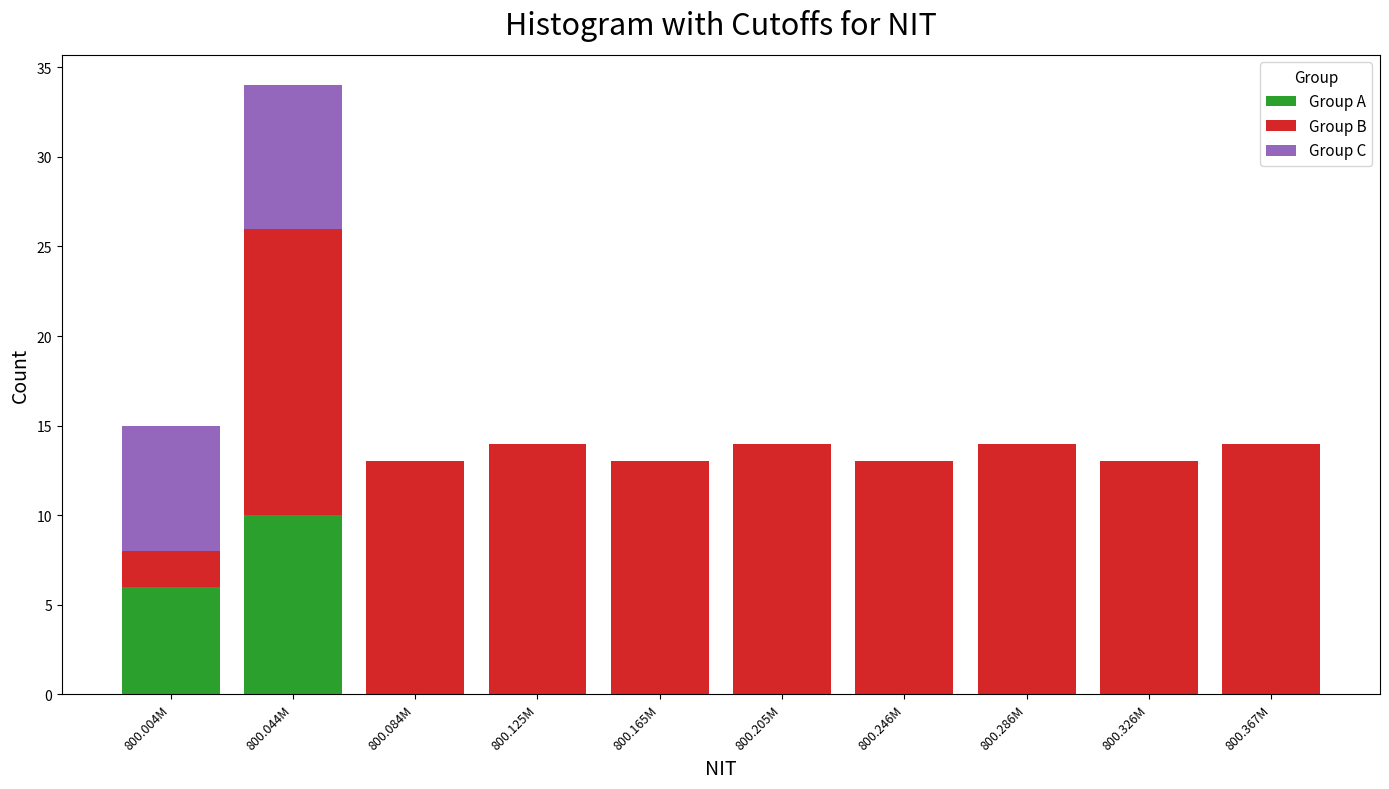

Reading left to right, what are the values for Group A?

800.004M=6	800.044M=10	800.084M=0	800.125M=0	800.165M=0	800.205M=0	800.246M=0	800.286M=0	800.326M=0	800.367M=0